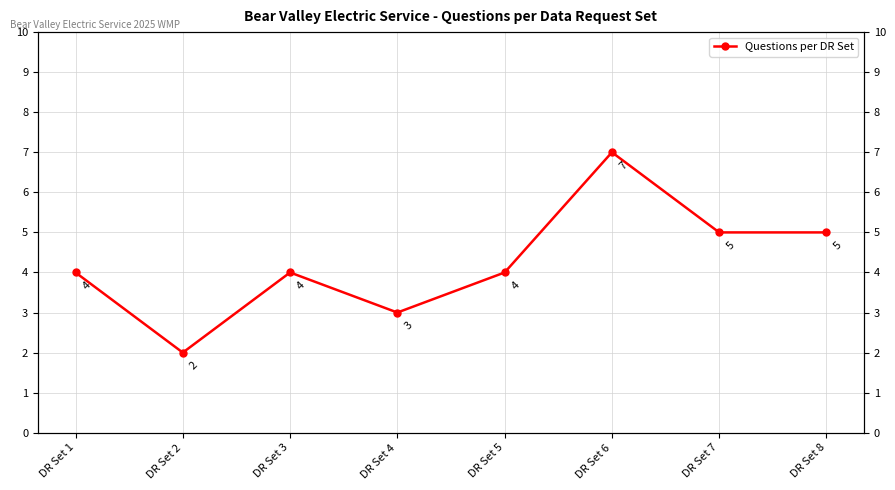

What is the ratio of the value at DR Set 2 to the value at DR Set 8?

0.4